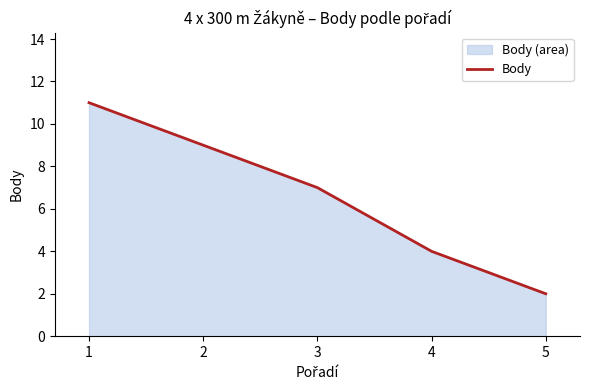

True or false: the data has more than 1 interior local peaks.

False